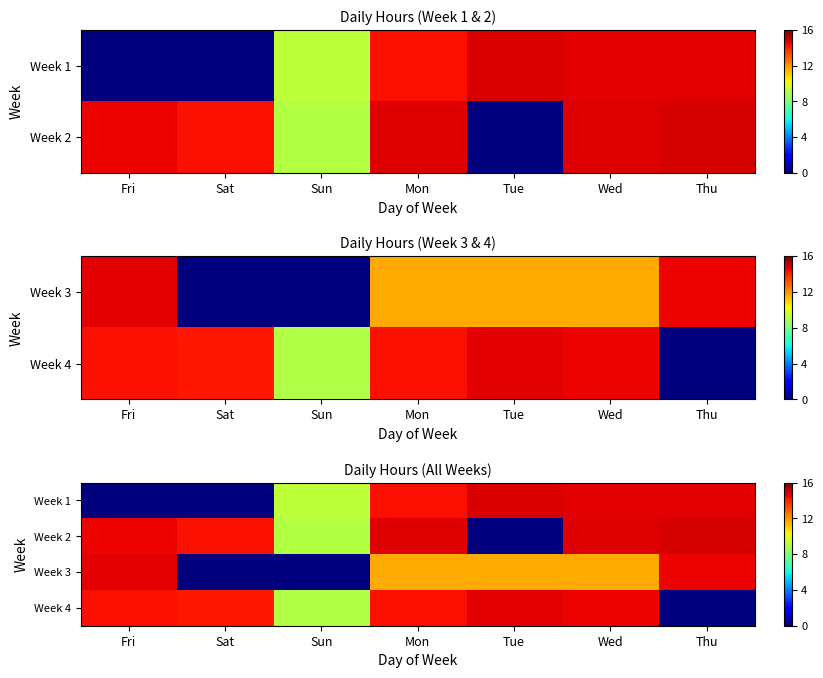

Rank the series by their maximum value, from lowest to highest.

Week 4, Week 3, Week 1, Week 2